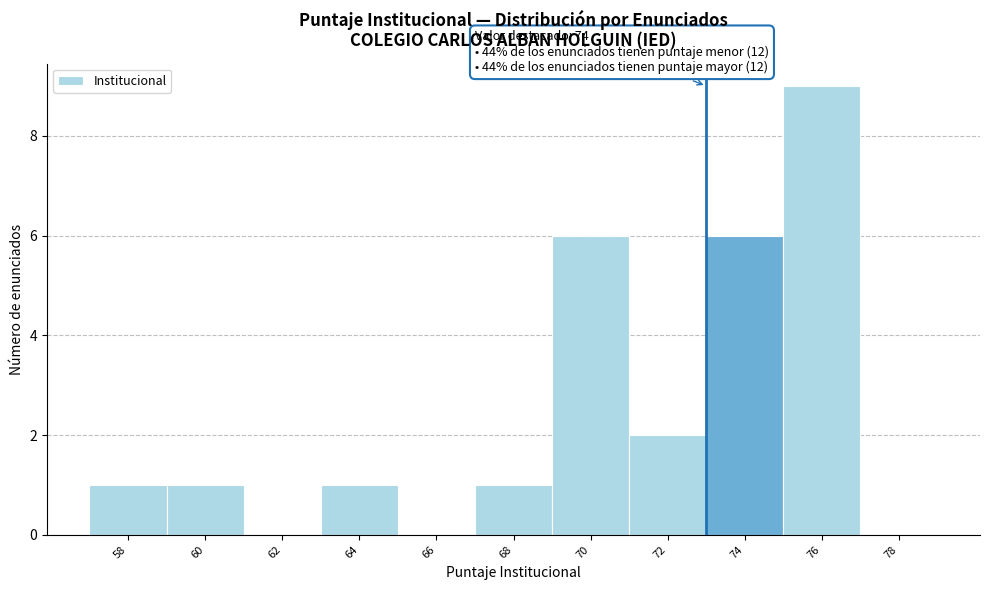

Reading left to right, extract all data points from this chart.

58=1	60=1	62=0	64=1	66=0	68=1	70=6	72=2	74=6	76=9	78=0